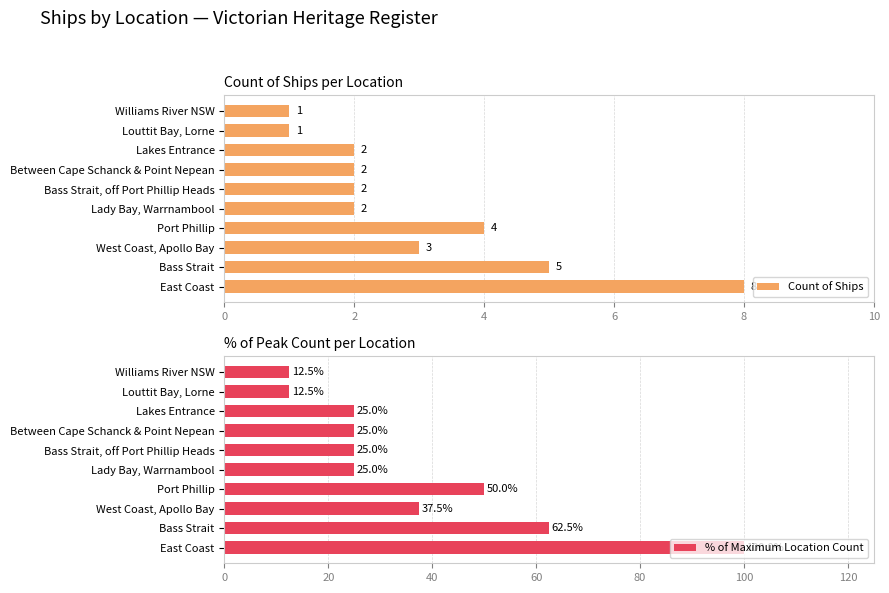

Reading left to right, transcribe all the data shown in this chart.

Count of Ships: 8.0	5.0	3.0	4.0	2.0	2.0	2.0	2.0	1.0	1.0
% of Maximum Location Count: 100.0	62.5	37.5	50.0	25.0	25.0	25.0	25.0	12.5	12.5